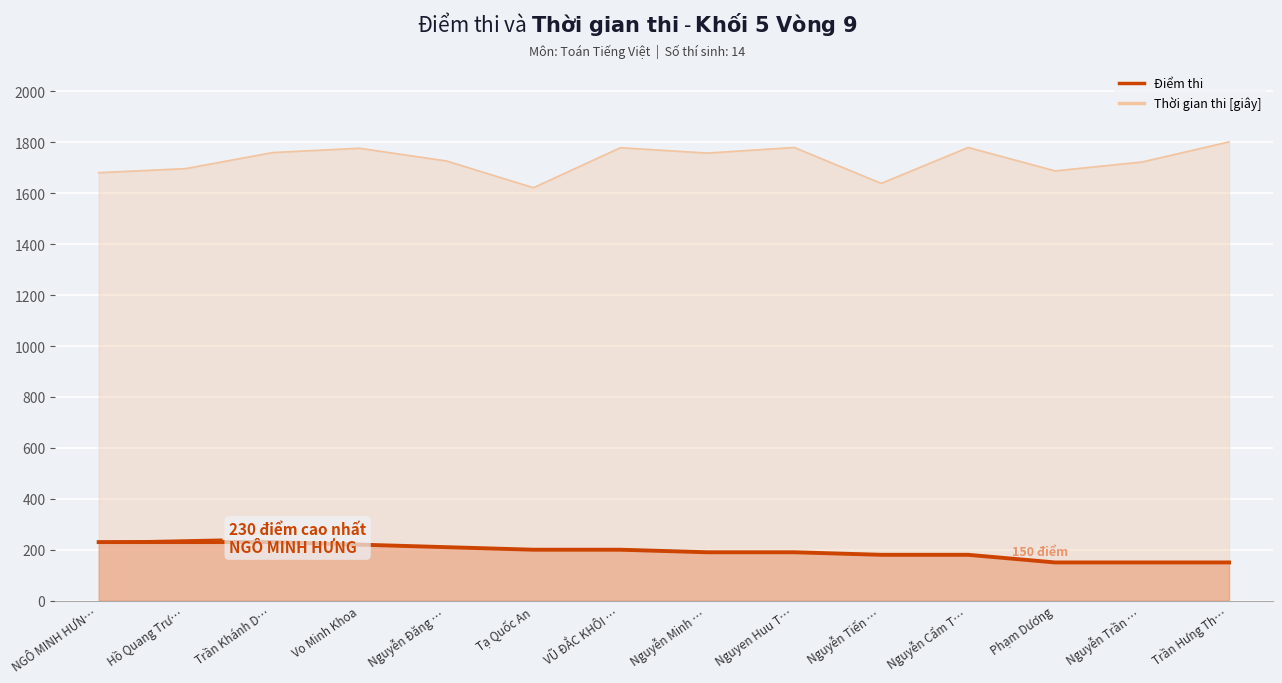

How many data points in Điểm thi are above 200?

5